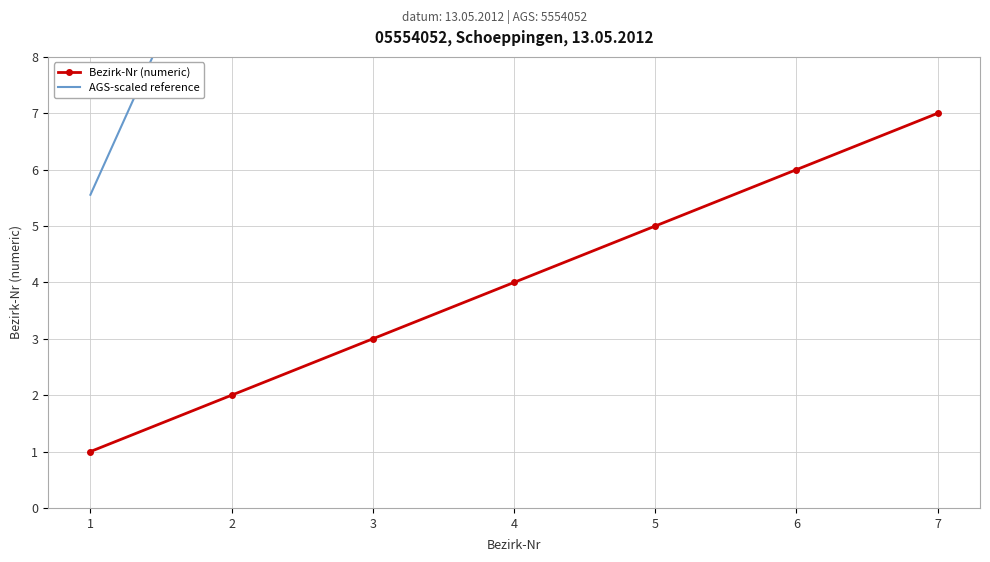

Count the number of data series in this chart.

2